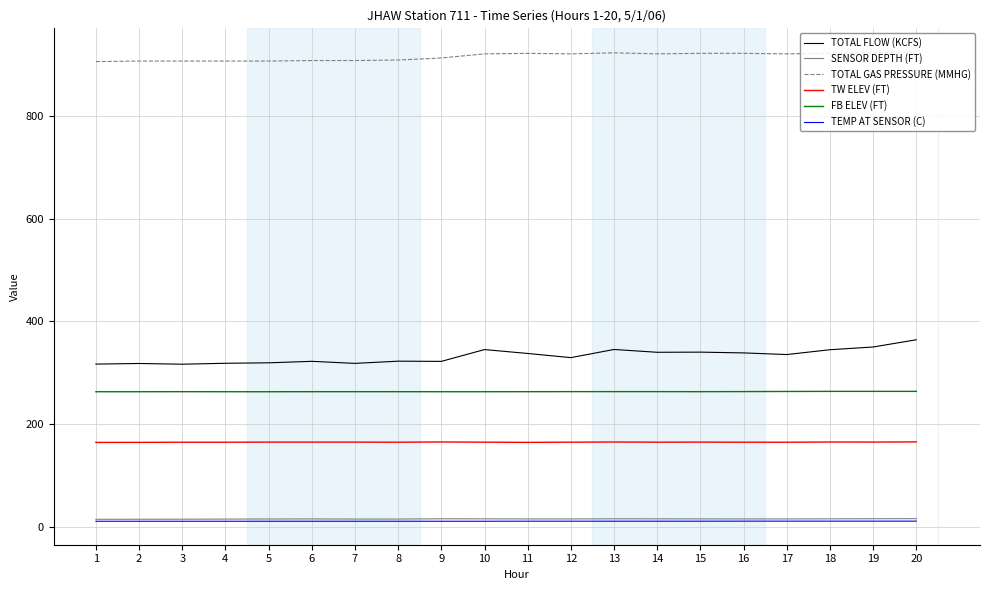

What is the greatest value displayed?

925.0